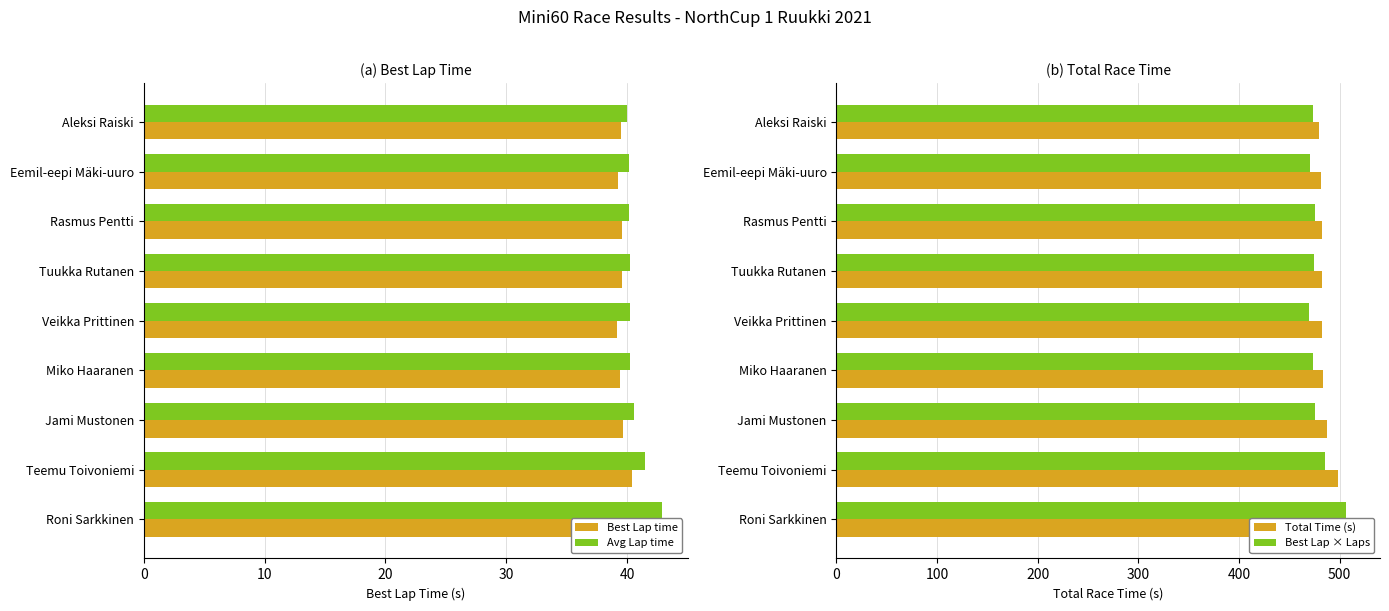

How many data points does each series have?

9